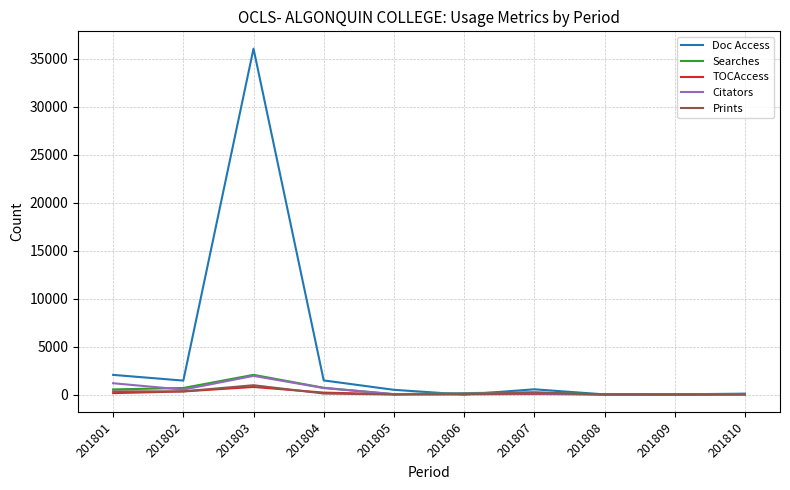

Which series has the largest total across all categories?

Doc Access